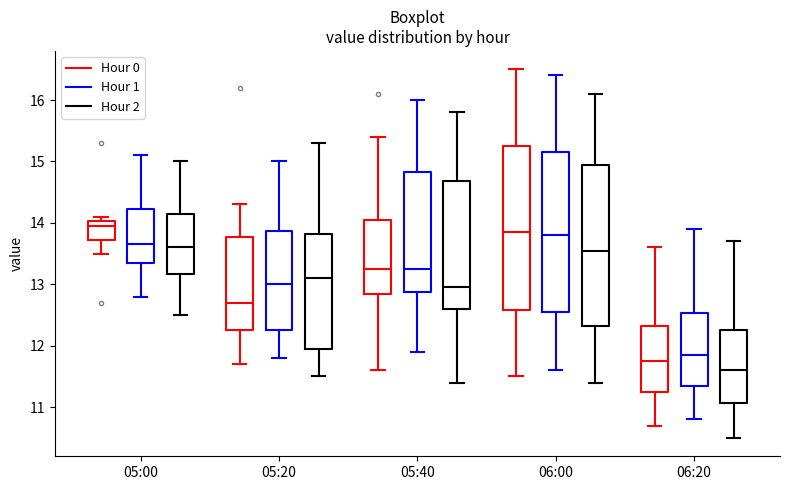

Reading left to right, transcribe this box plot: for each box, give where its median line is, the range the box spans, and where its two whiskers end, as read against the y-axis. The values are not printed on the chart, so give them approximately, as read against the axis.

05:00 (Hour 0): median 14.0 (just below the box's upper edge), box 13.7 to 14.0, whiskers 13.5 to 14.1
05:00 (Hour 1): median 13.7, box 13.4 to 14.2, whiskers 12.8 to 15.1
05:00 (Hour 2): median 13.6, box 13.2 to 14.2, whiskers 12.5 to 15.0
05:20 (Hour 0): median 12.7, box 12.3 to 13.8, whiskers 11.7 to 14.3
05:20 (Hour 1): median 13.0, box 12.3 to 13.9, whiskers 11.8 to 15.0
05:20 (Hour 2): median 13.1, box 12.0 to 13.8, whiskers 11.5 to 15.3
05:40 (Hour 0): median 13.3, box 12.9 to 14.1, whiskers 11.6 to 15.4
05:40 (Hour 1): median 13.3, box 12.9 to 14.8, whiskers 11.9 to 16.0
05:40 (Hour 2): median 13.0, box 12.6 to 14.7, whiskers 11.4 to 15.8
06:00 (Hour 0): median 13.9, box 12.6 to 15.3, whiskers 11.5 to 16.5
06:00 (Hour 1): median 13.8, box 12.6 to 15.2, whiskers 11.6 to 16.4
06:00 (Hour 2): median 13.6, box 12.3 to 15.0, whiskers 11.4 to 16.1
06:20 (Hour 0): median 11.8, box 11.3 to 12.3, whiskers 10.7 to 13.6
06:20 (Hour 1): median 11.9, box 11.4 to 12.5, whiskers 10.8 to 13.9
06:20 (Hour 2): median 11.6, box 11.1 to 12.3, whiskers 10.5 to 13.7